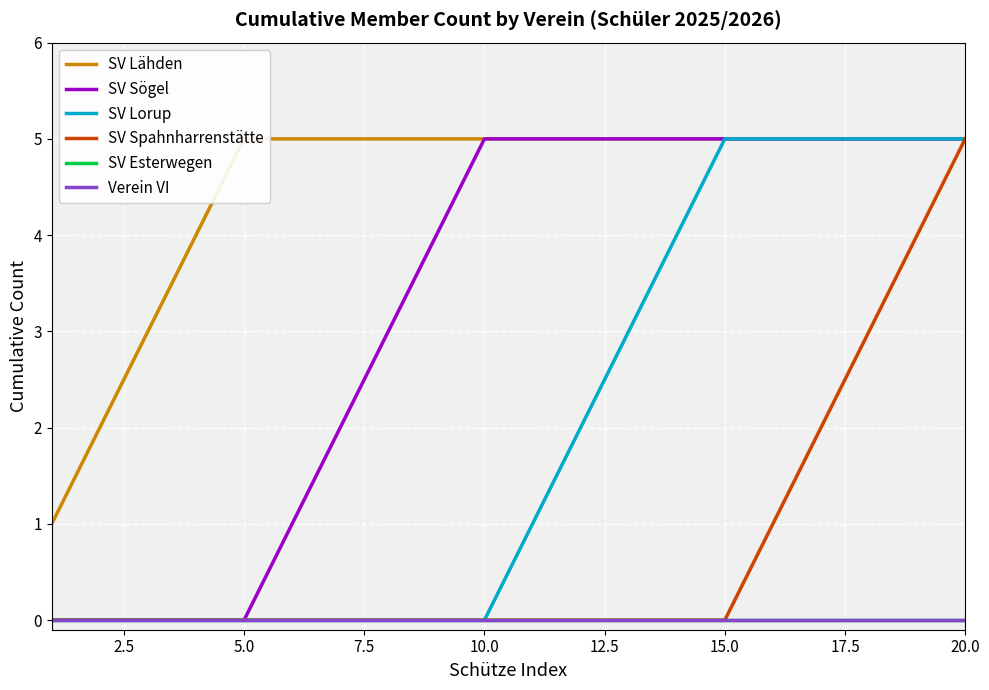

How many categories are shown in the chart?

20